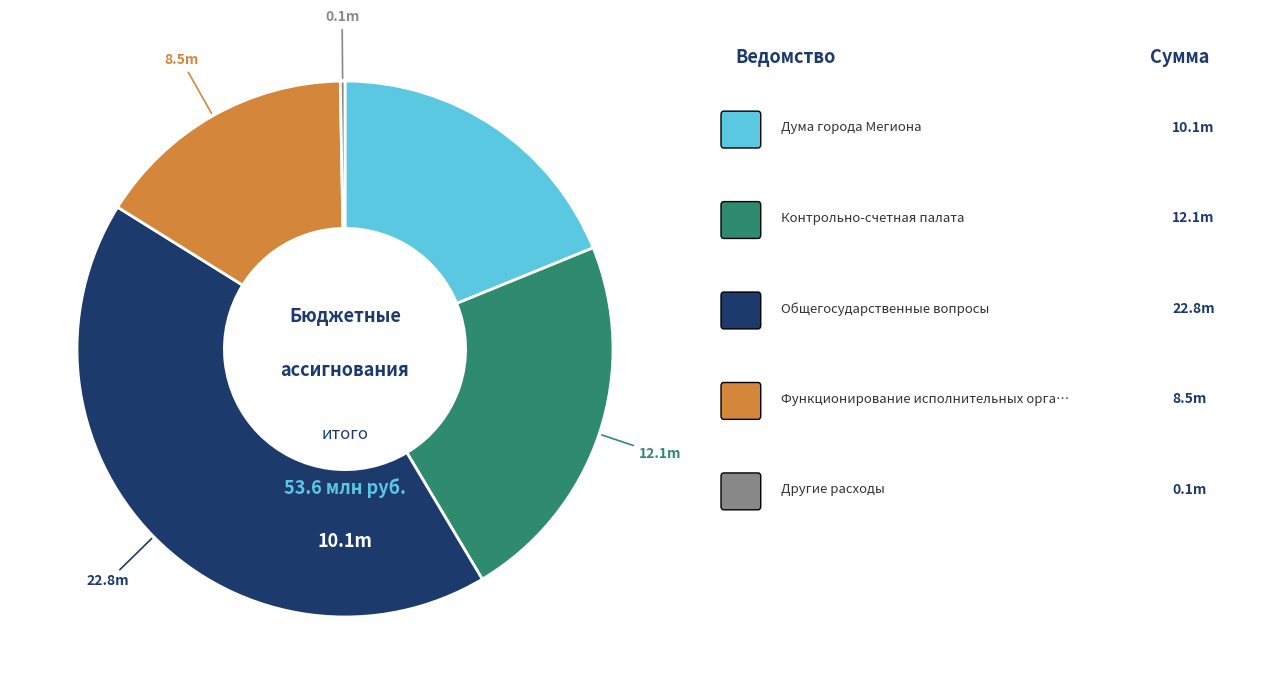

Does any single category account for the majority?

No